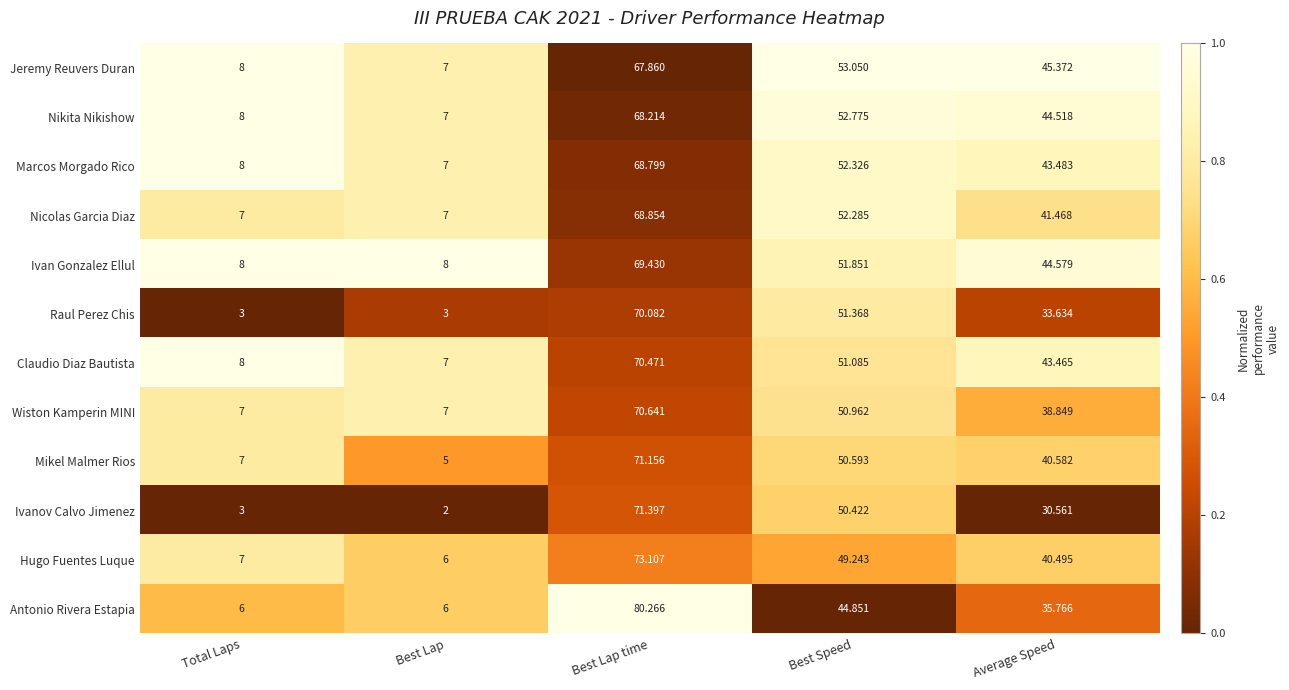

Which series changed the most between Best Lap and Average Speed?

Jeremy Reuvers Duran